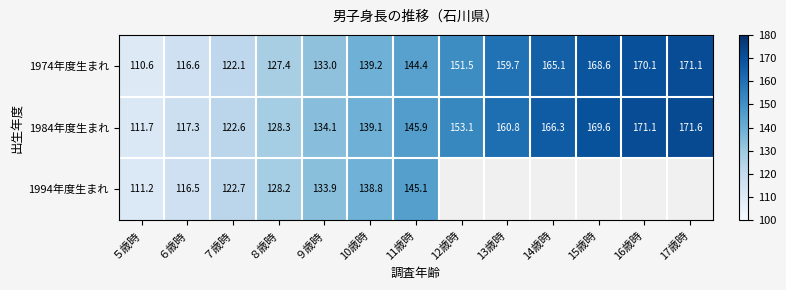

True or false: 1984年度生まれ has a value of 134.1 at ９歳時.

True